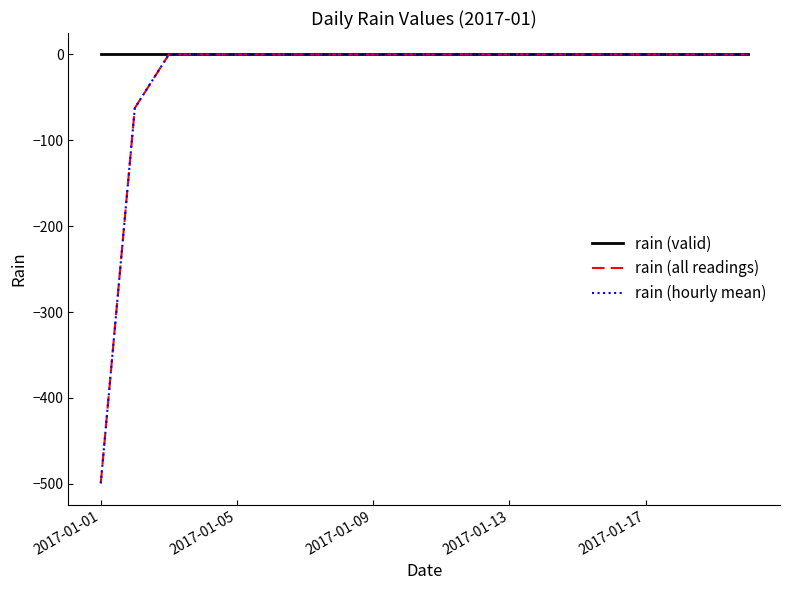

True or false: rain (hourly mean) and rain (all readings) cross at least once.

False